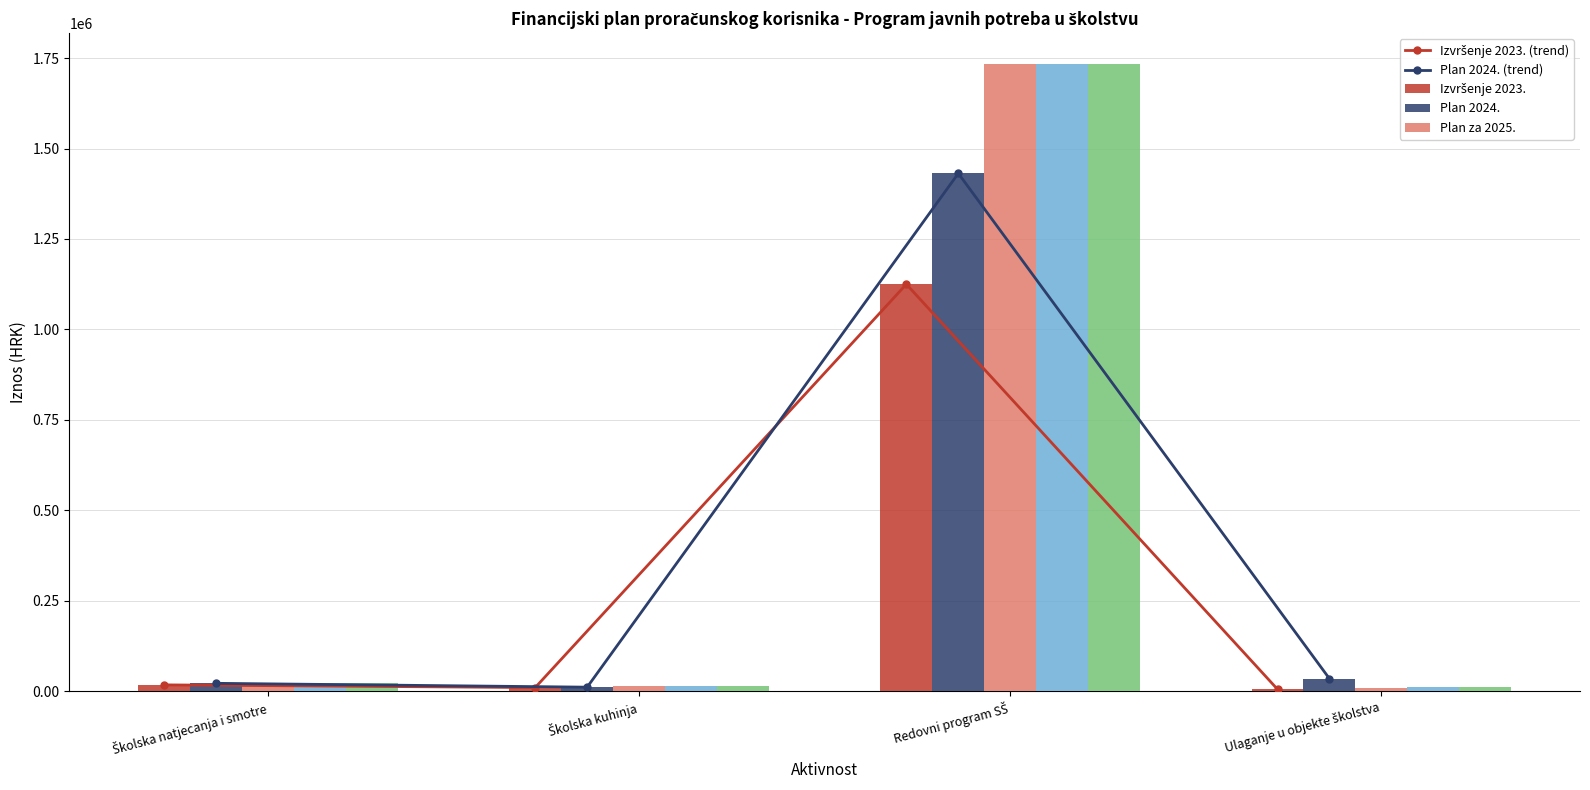

The value of Izvršenje 2023. at Redovni program SŠ is 1463902.6. True or false?

False